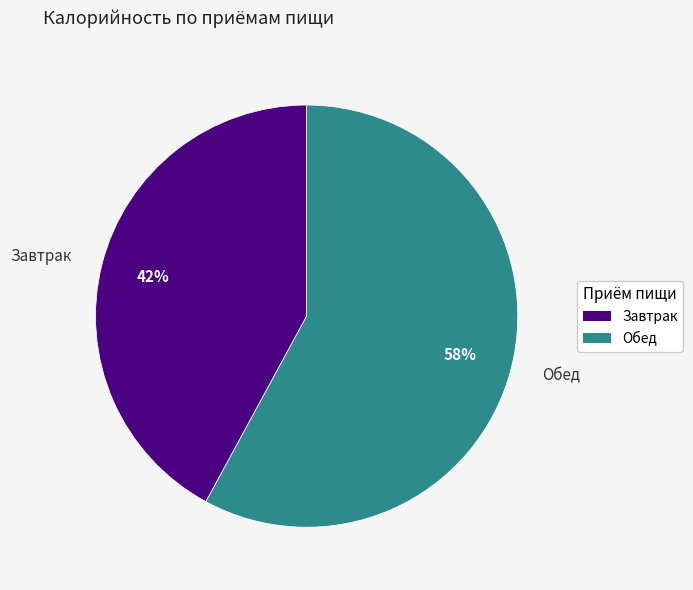

Combined, do Обед and Завтрак account for over 50%?

Yes